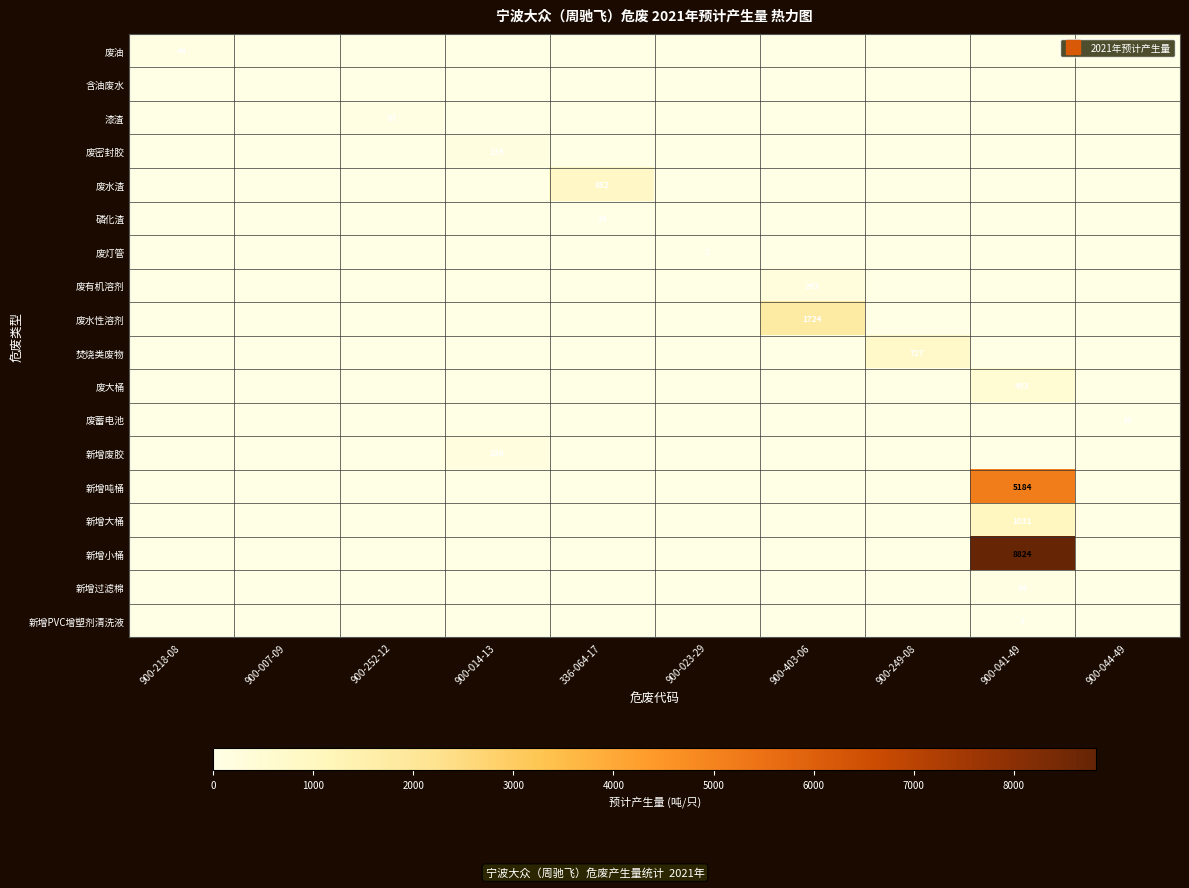

Which category has the highest value in the 新增PVC增塑剂清洗液 series?

900-041-49